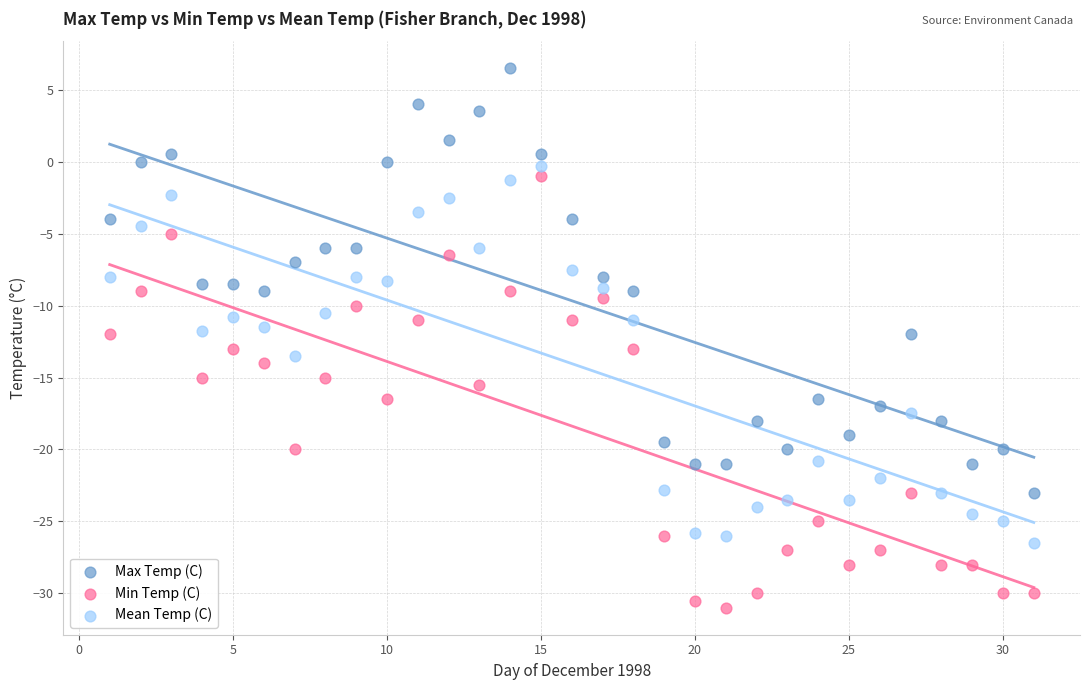

Which series contains the highest Y value?

Max Temp (C)